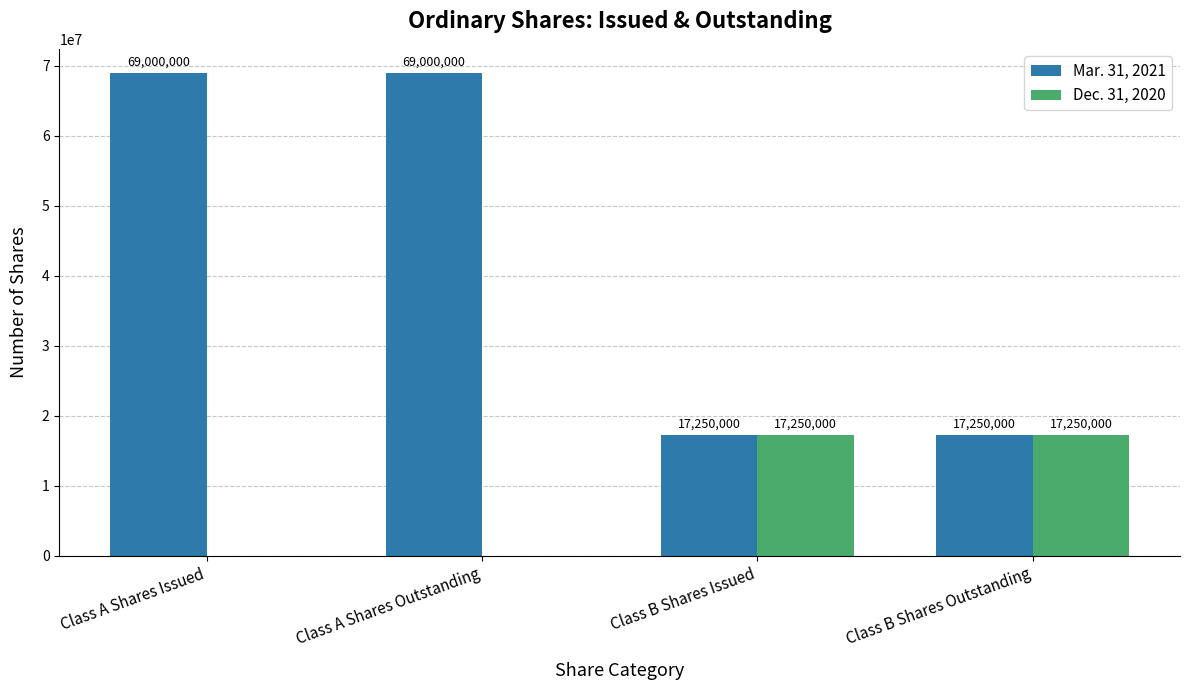

Is the value of Dec. 31, 2020 at Class A Shares Issued greater than the value of Mar. 31, 2021 at Class A Shares Issued?

No